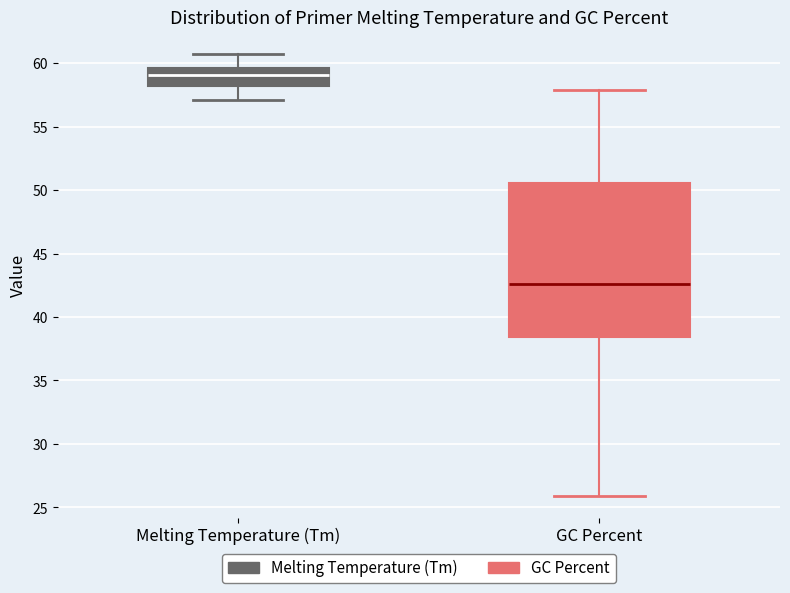

Which box is the tallest, from its lower edge to its upper edge?

GC Percent